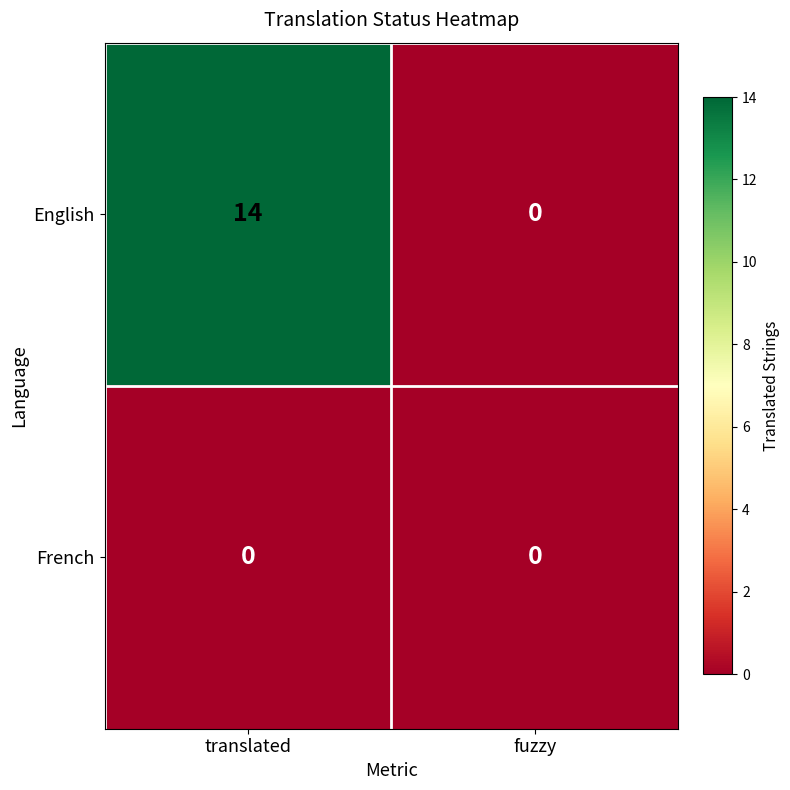

Between translated and fuzzy, which series saw the biggest shift?

English